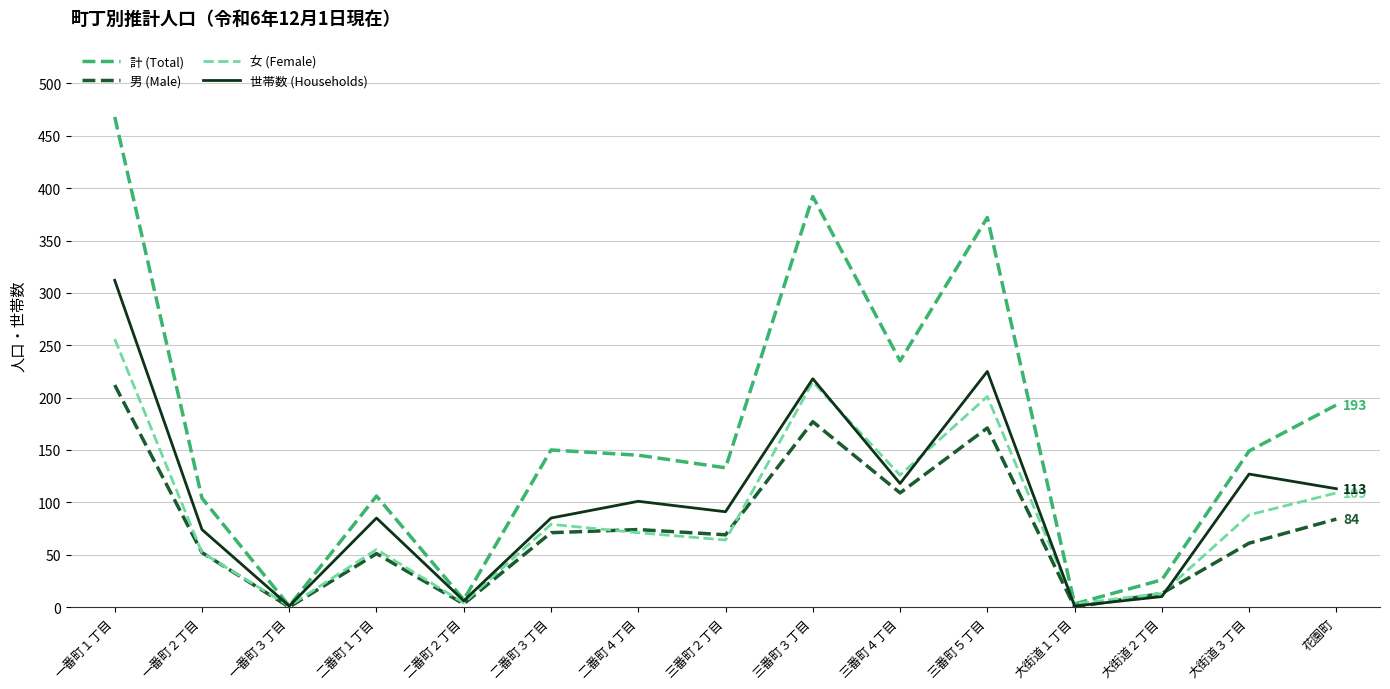

Rank the series by their maximum value, from highest to lowest.

計 (Total), 世帯数 (Households), 女 (Female), 男 (Male)